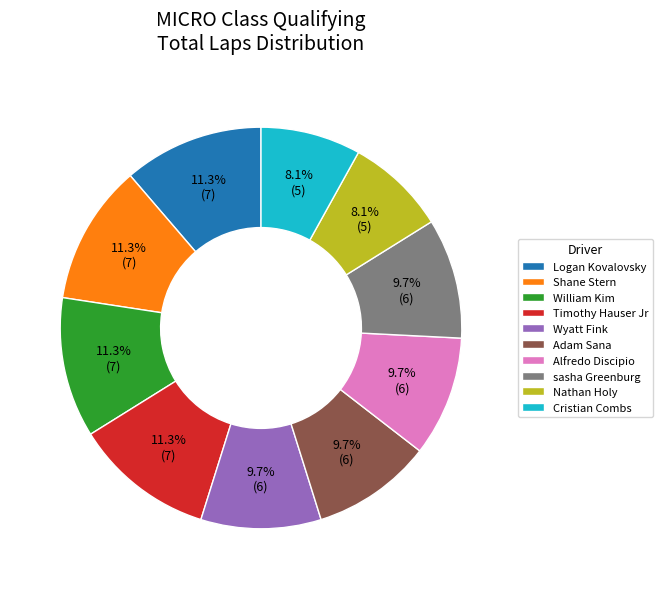

What percentage is NOT represented by Adam Sana?

90.3%